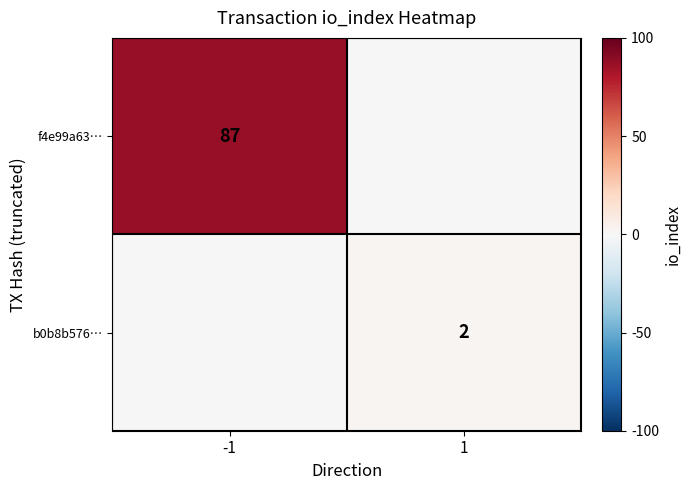

The f4e99a63… series shows 87 at -1. True or false?

True